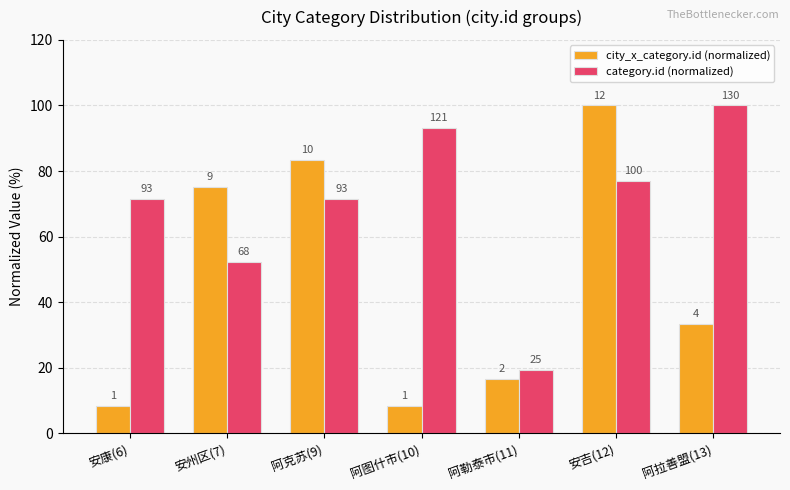

At which label does category.id (normalized) reach its peak?

阿拉善盟(13)